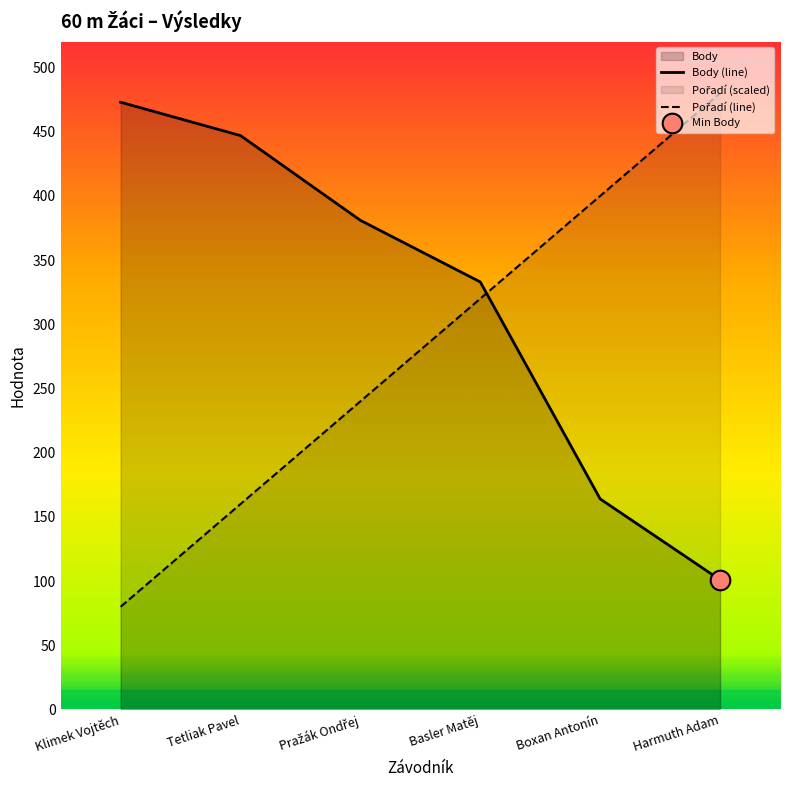

Which series contains the highest Y value?

Pořadí (line)